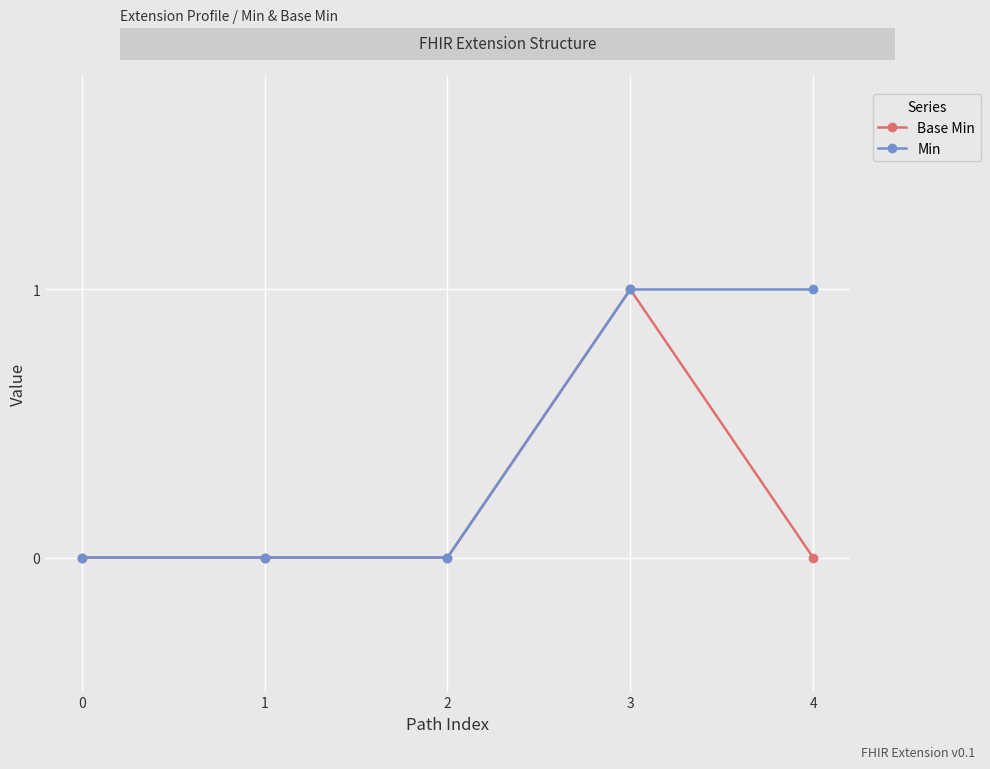

What is the value of the Min point at the 5th from the left?

1